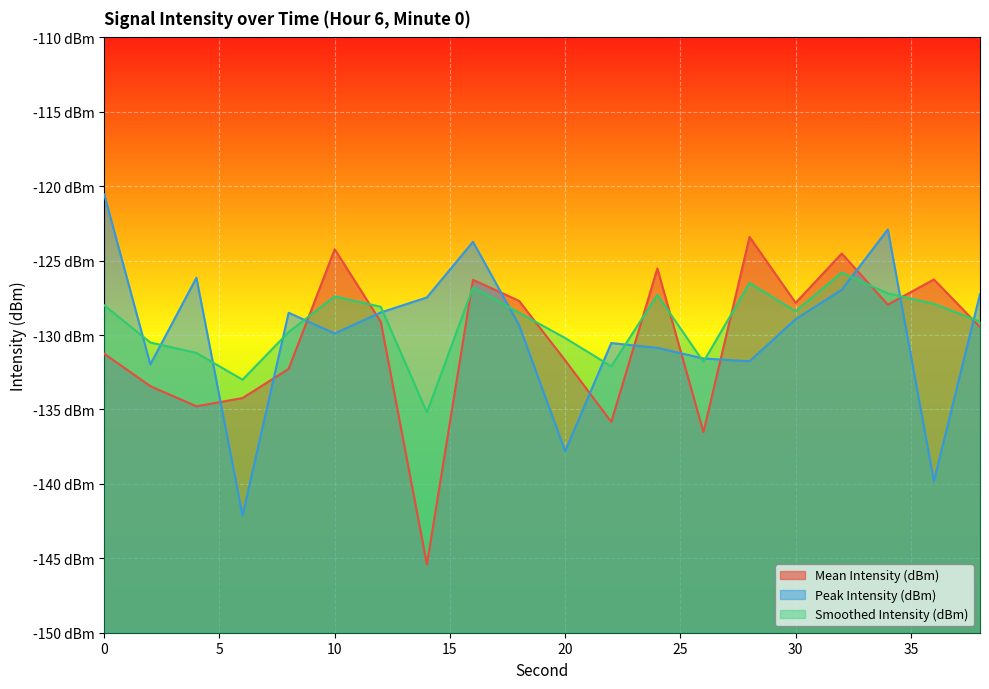

What value does the Smoothed Intensity (dBm) series have at 30?

-128.4